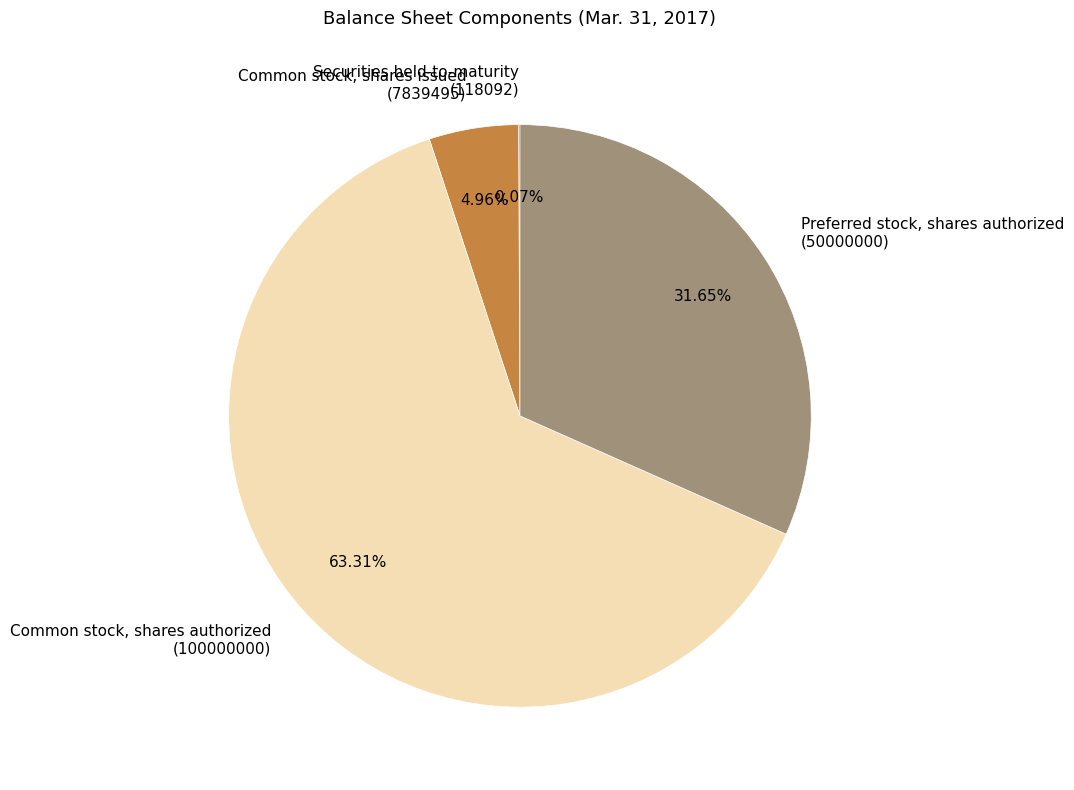

Approximately how many times larger is the value at Preferred stock, shares authorized (50000000) compared to Common stock, shares issued (7839495)?

6.4